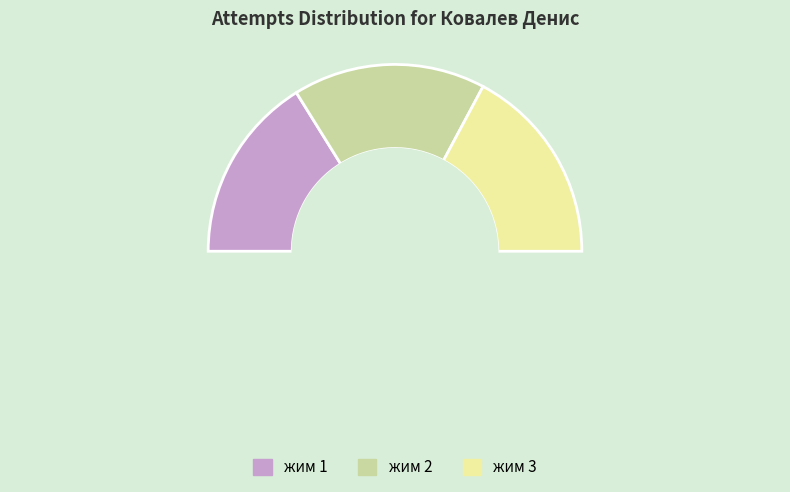

To the nearest percent, what percentage of the pie is жим 1?

32%